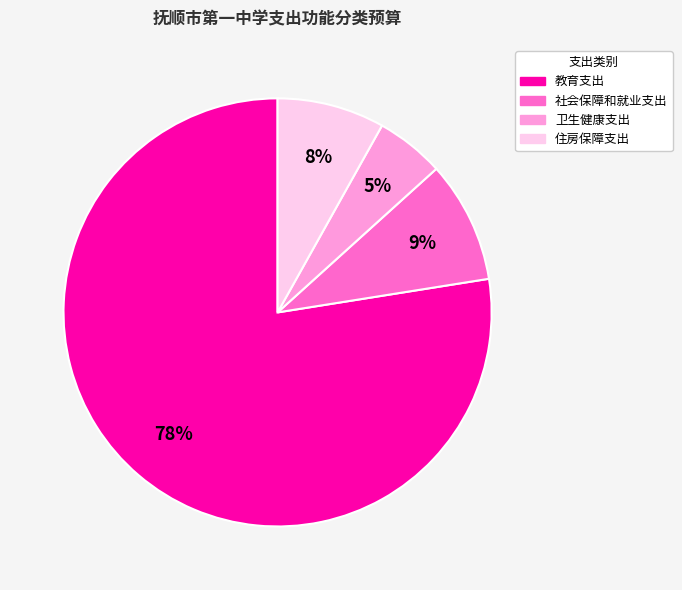

What is the largest slice in the pie chart?

教育支出